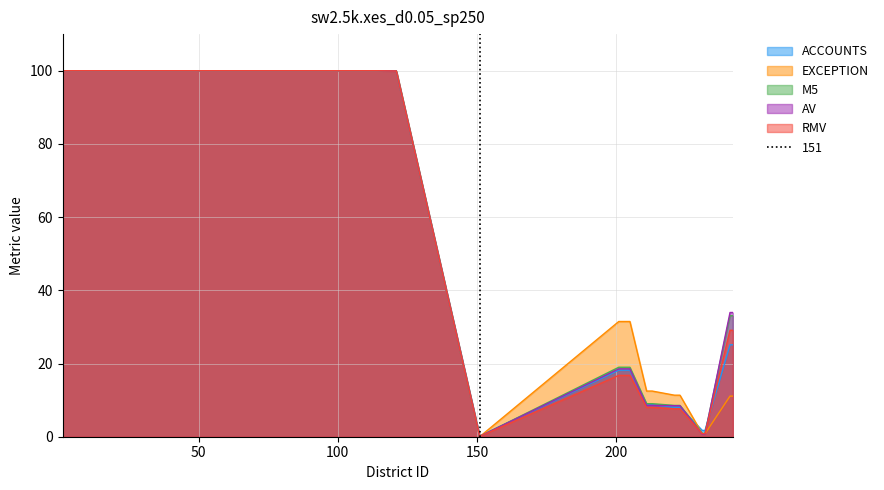

How many data points in EXCEPTION are above 12?

12